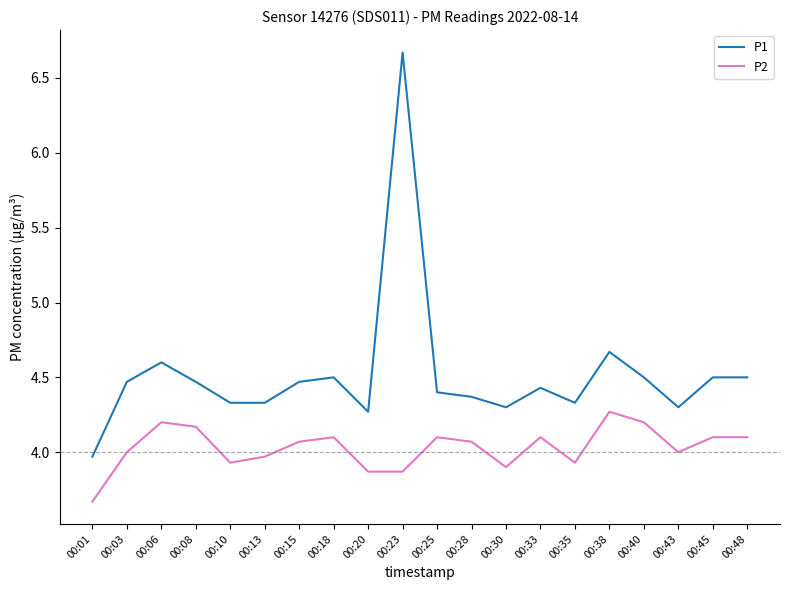

Reading left to right, list all the values displayed in this chart.

P1: 00:01=4.0	00:03=4.5	00:06=4.6	00:08=4.5	00:10=4.3	00:13=4.3	00:15=4.5	00:18=4.5	00:20=4.3	00:23=6.7	00:25=4.4	00:28=4.4	00:30=4.3	00:33=4.4	00:35=4.3	00:38=4.7	00:40=4.5	00:43=4.3	00:45=4.5	00:48=4.5
P2: 00:01=3.7	00:03=4.0	00:06=4.2	00:08=4.2	00:10=3.9	00:13=4.0	00:15=4.1	00:18=4.1	00:20=3.9	00:23=3.9	00:25=4.1	00:28=4.1	00:30=3.9	00:33=4.1	00:35=3.9	00:38=4.3	00:40=4.2	00:43=4.0	00:45=4.1	00:48=4.1